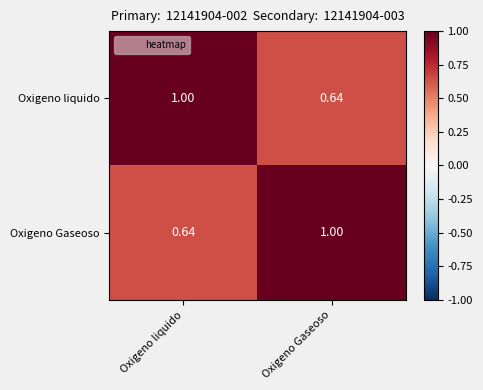

List the labels in order of Oxigeno liquido value, largest first.

Oxigeno liquido, Oxigeno Gaseoso